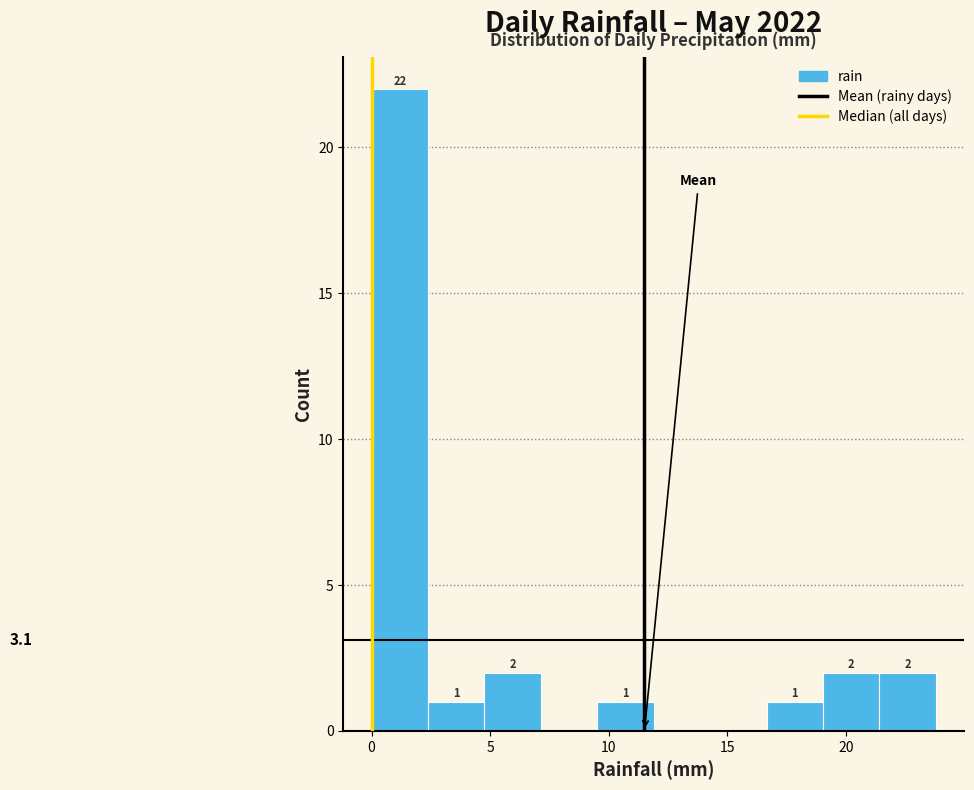

Over which range of the x-axis is the bar tallest?

0.0 to 2.5